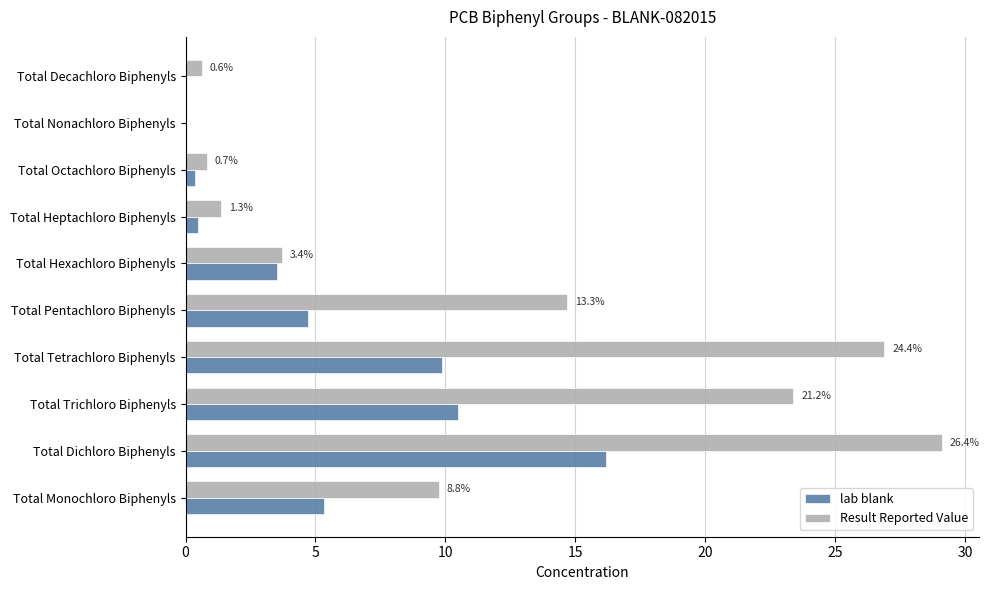

Count the number of categories in the chart.

10